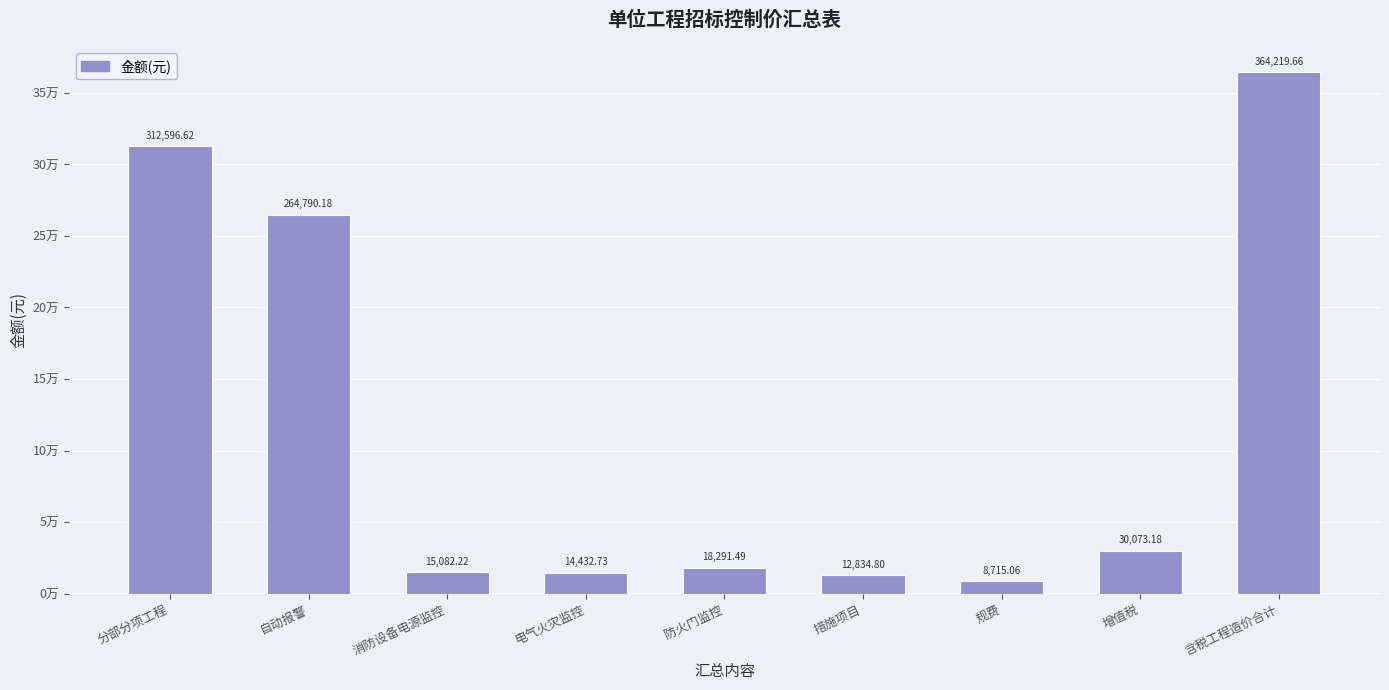

Are the bars horizontal?

No